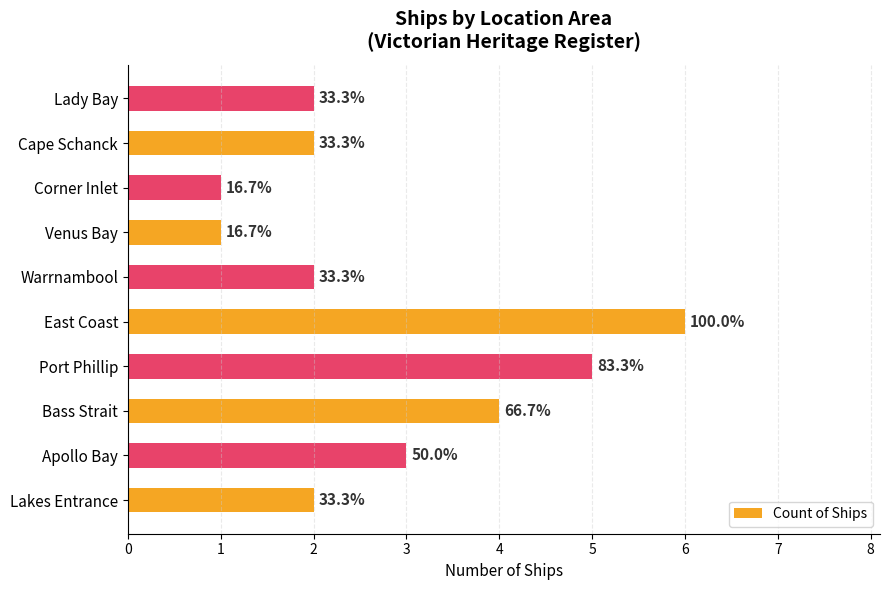

Does the chart contain stacked bars?

No